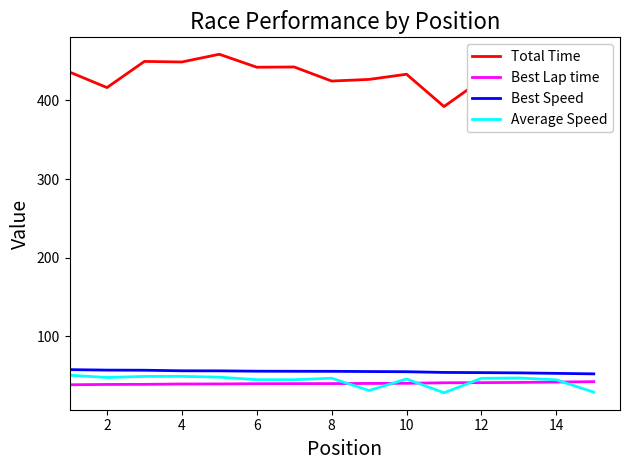

True or false: Best Lap time and Best Speed cross at least once.

False